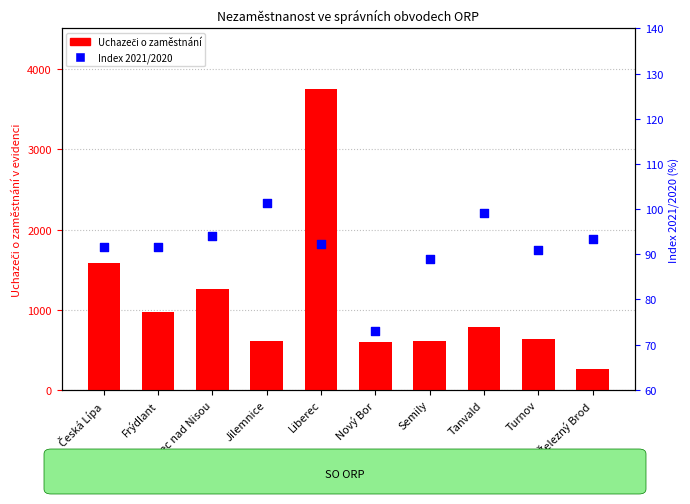

What is the total value across all series at Česká Lípa?

1668.6